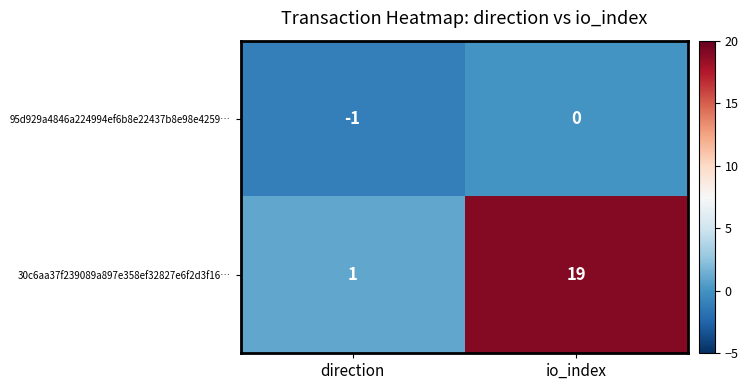

Rank the series at direction from lowest to highest value.

95d929a4846a224994ef6b8e22437b8e98e4259…, 30c6aa37f239089a897e358ef32827e6f2d3f16…